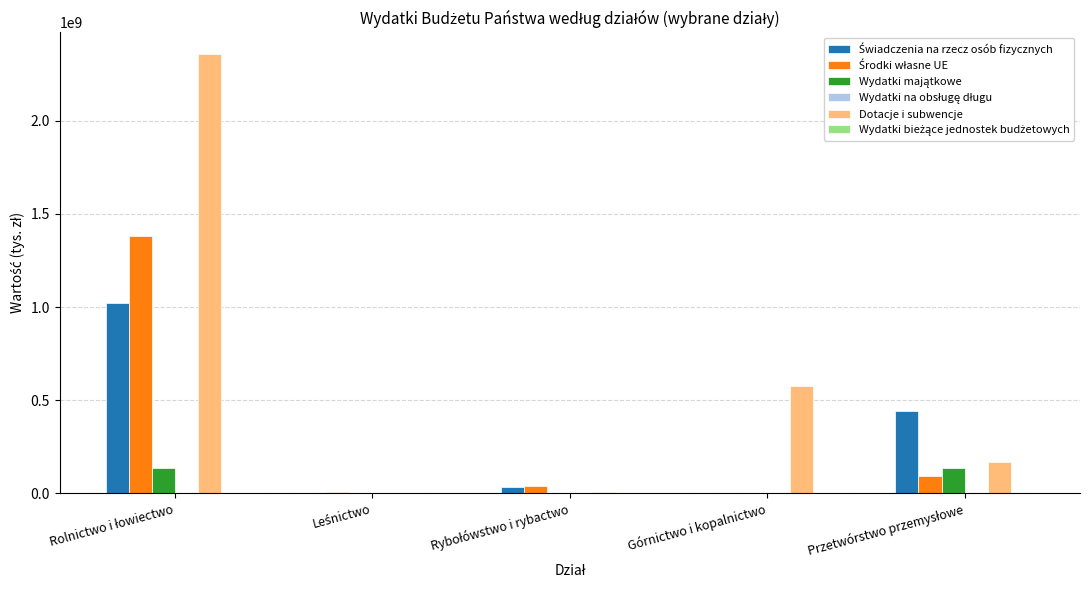

Are the bars horizontal?

No